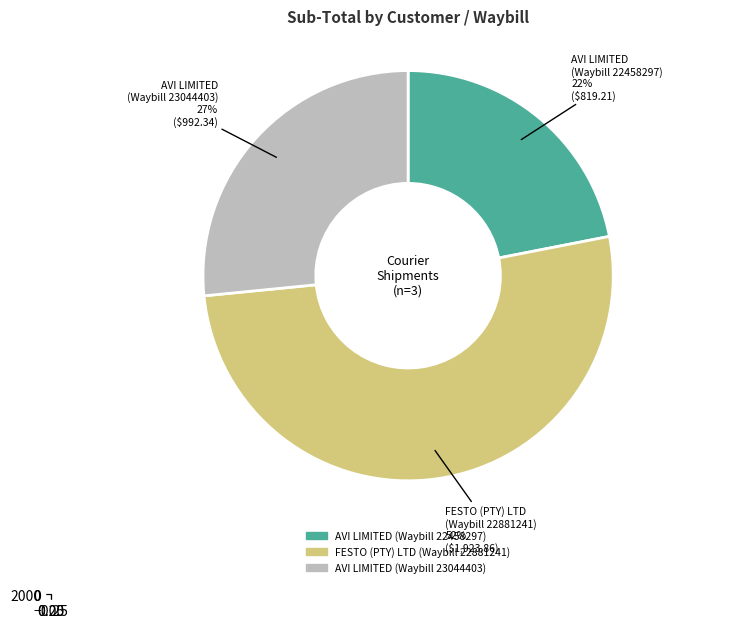

What percentage is NOT represented by AVI LIMITED (23044403)?

73.4%